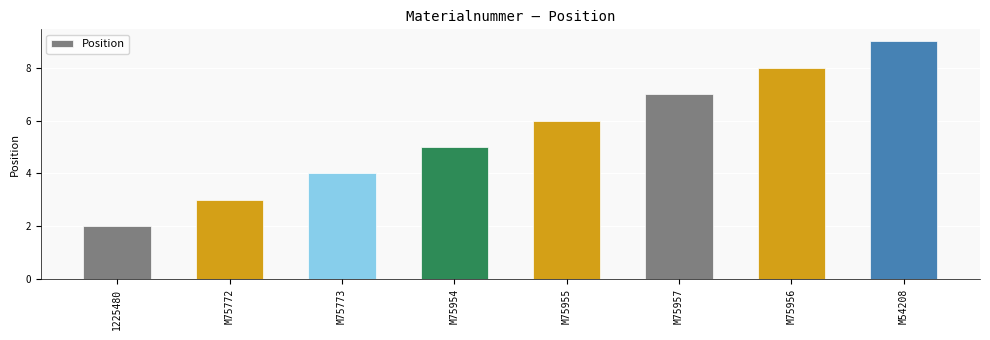

True or false: the data shows 2 at M75954.

False